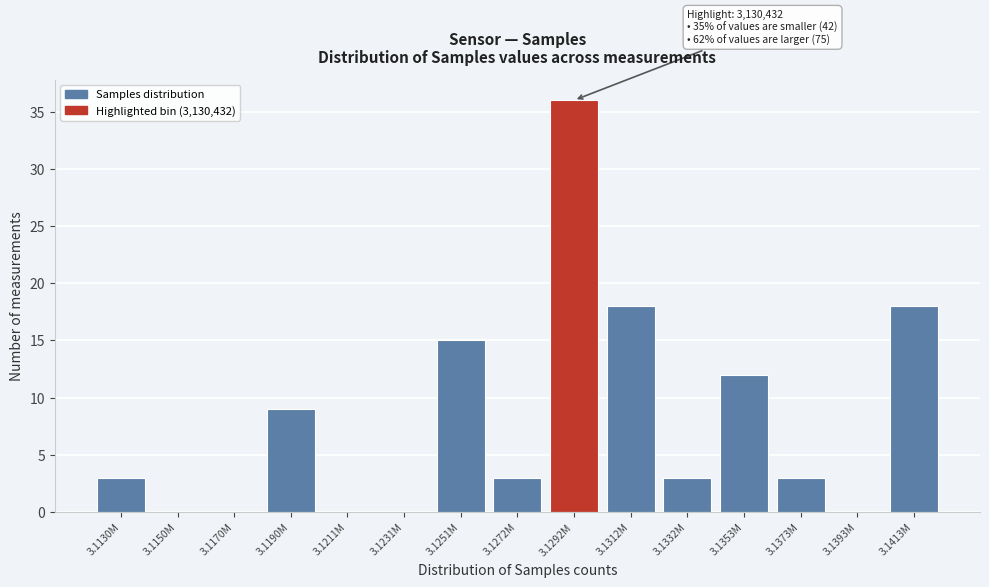

Reading right to left, transcribe all the data shown in this chart.

3.1413M=18	3.1393M=0	3.1373M=3	3.1353M=12	3.1332M=3	3.1312M=18	3.1292M=36	3.1272M=3	3.1251M=15	3.1231M=0	3.1211M=0	3.1190M=9	3.1170M=0	3.1150M=0	3.1130M=3